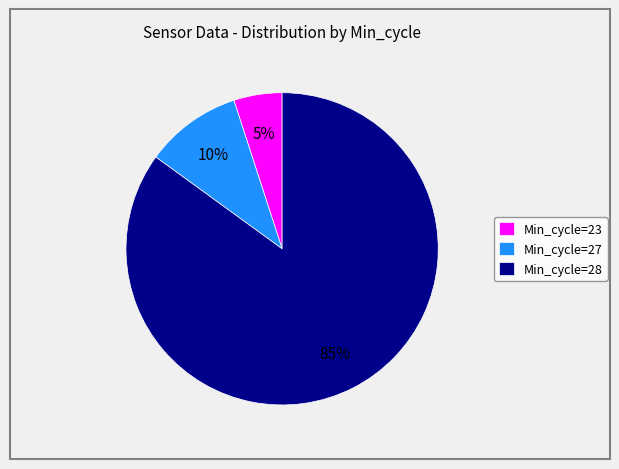

Which has a higher value, Min_cycle=28 or Min_cycle=23?

Min_cycle=28